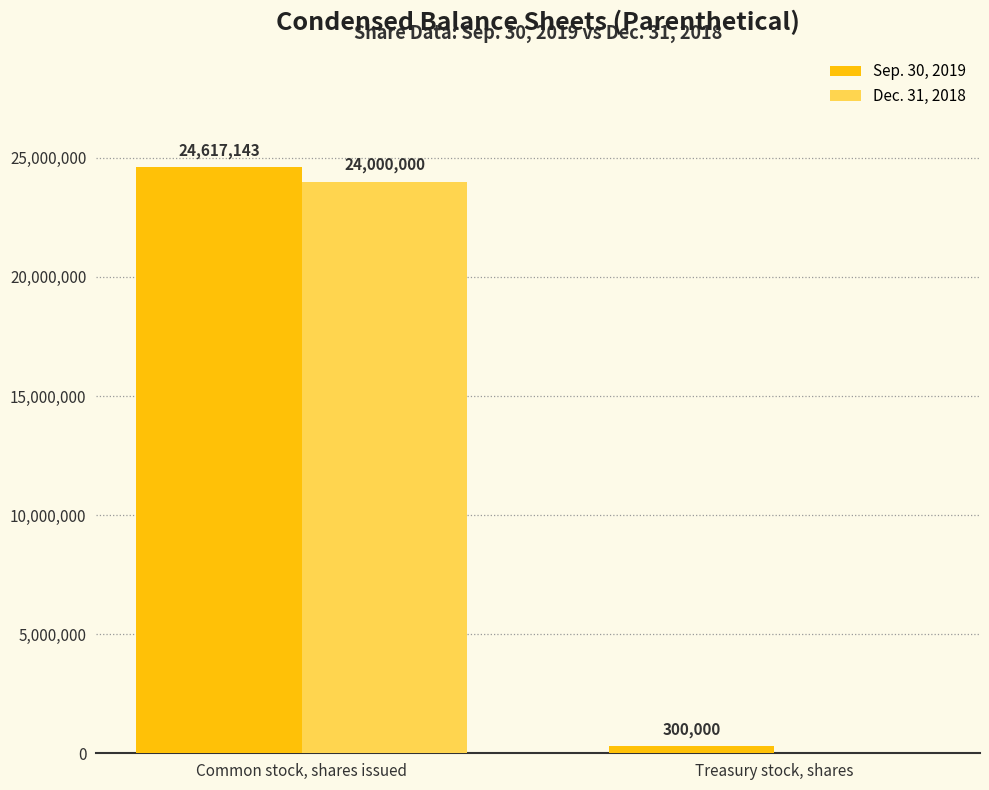

Reading left to right, what are all the values shown in this chart?

Sep. 30, 2019: Common stock, shares issued=24617143	Treasury stock, shares=300000
Dec. 31, 2018: Common stock, shares issued=24000000	Treasury stock, shares=0